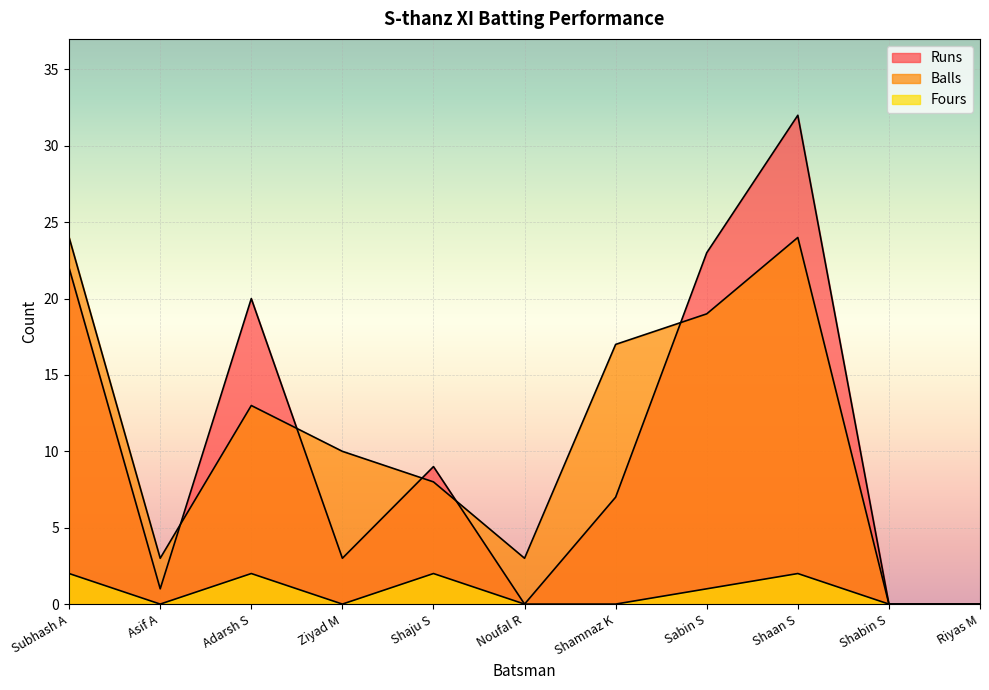

Reading right to left, list all the values displayed in this chart.

Runs: 0	0	32	23	7	0	9	3	20	1	22
Balls: 0	0	24	19	17	3	8	10	13	3	24
Fours: 0	0	2	1	0	0	2	0	2	0	2